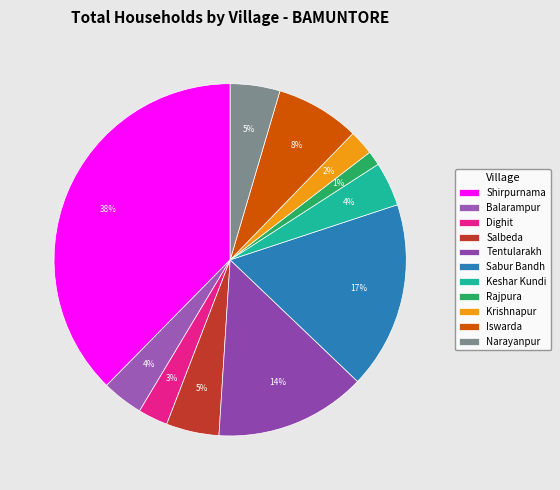

To the nearest percent, what is the combined percentage of Salbeda and Balarampur?

9%